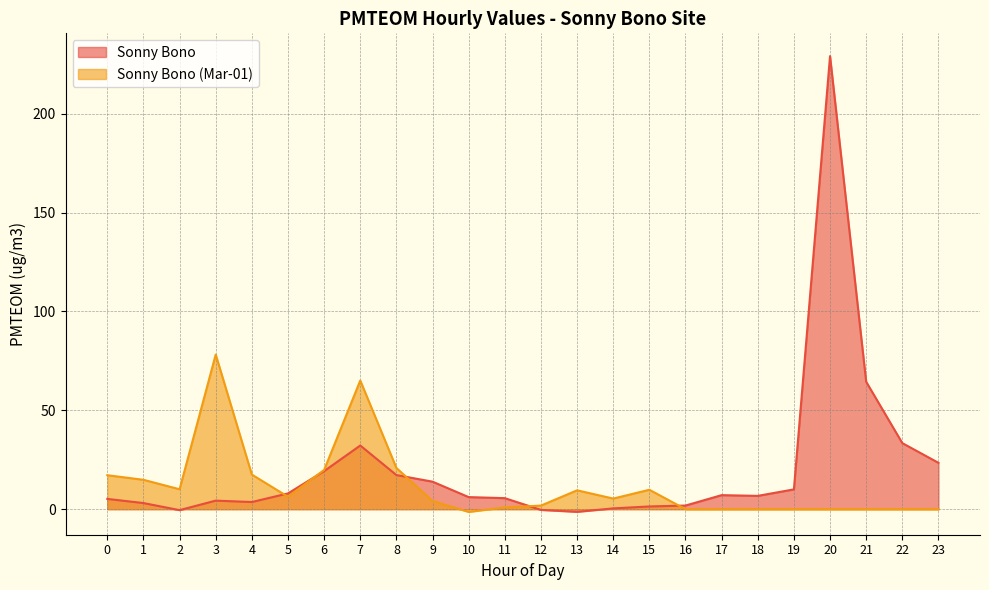

Reading right to left, what are all the values shown in this chart?

Sonny Bono: 23=23.4	22=33.4	21=64.5	20=229.2	19=10.0	18=6.7	17=7.1	16=1.8	15=1.4	14=0.4	13=-1.3	12=-0.4	11=5.6	10=6.1	9=13.9	8=17.3	7=32.2	6=19.3	5=8.0	4=3.6	3=4.3	2=-0.5	1=3.1	0=5.2
Sonny Bono (Mar-01): 23=0.0	22=0.0	21=0.0	20=0.0	19=0.0	18=0.0	17=0.0	16=0.0	15=9.8	14=5.4	13=9.5	12=1.8	11=0.9	10=-1.4	9=4.2	8=20.9	7=65.1	6=19.9	5=6.3	4=17.5	3=78.2	2=10.1	1=14.9	0=17.2